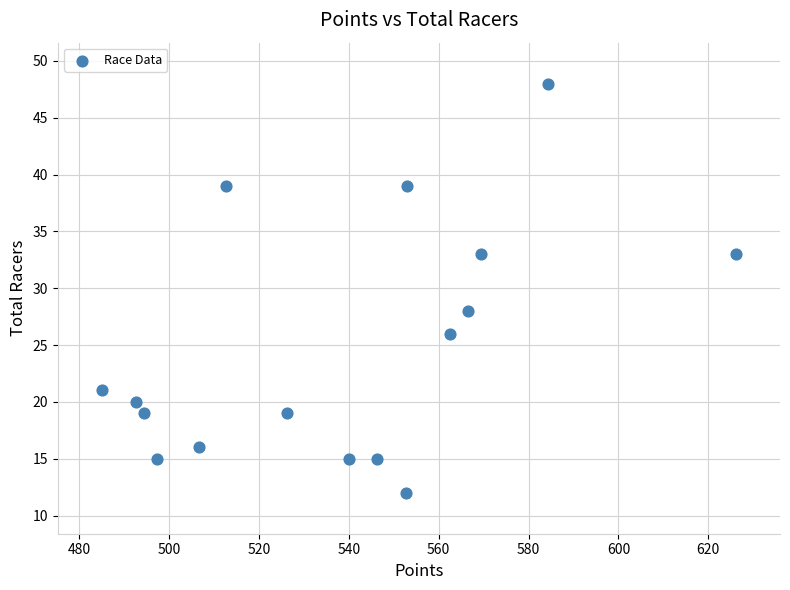

What is the range of Y values (max minus min)?

36